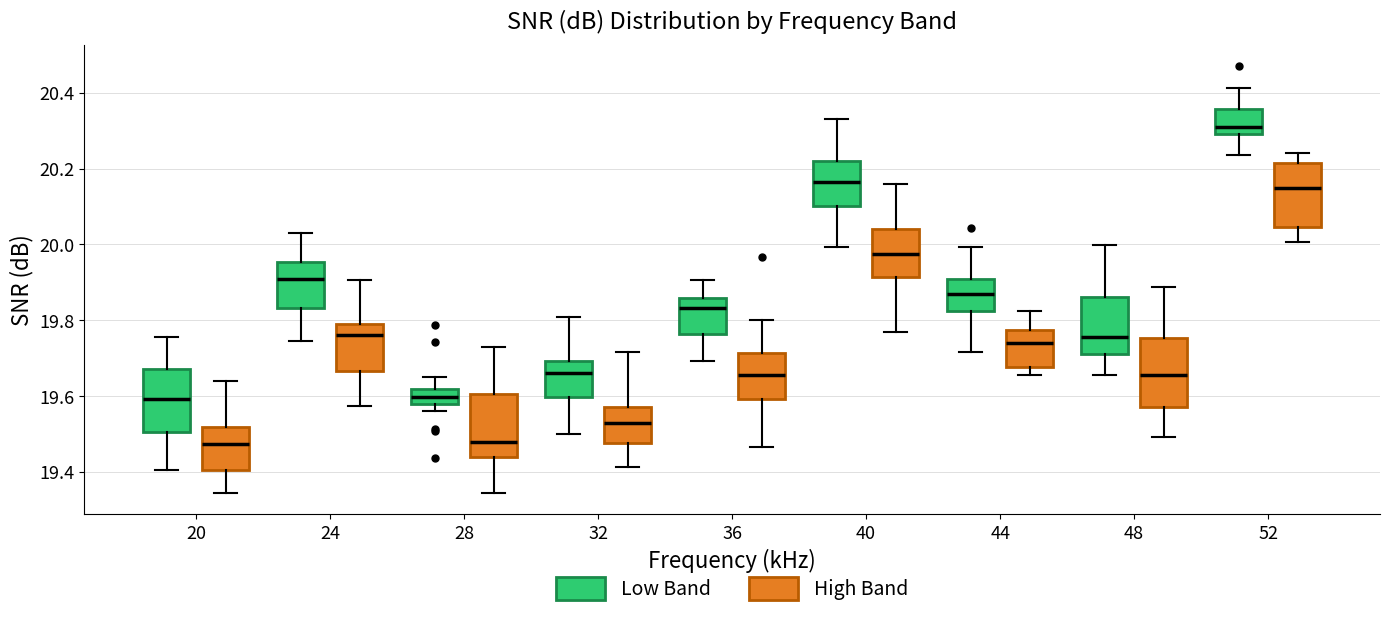

Reading left to right, read every box against the y-axis: the position of its median line, the range the box covers, and the ends of its whiskers. The values are not printed on the chart, so give them approximately, as read against the axis.

20 (Low Band): median 19.60, box 19.50 to 19.68, whiskers 19.40 to 19.76
20 (High Band): median 19.48, box 19.40 to 19.52, whiskers 19.34 to 19.64
24 (Low Band): median 19.90, box 19.84 to 19.96, whiskers 19.74 to 20.04
24 (High Band): median 19.76, box 19.66 to 19.78, whiskers 19.58 to 19.90
28 (Low Band): median 19.60, box 19.58 to 19.62, whiskers 19.56 to 19.64
28 (High Band): median 19.48, box 19.44 to 19.60, whiskers 19.34 to 19.72
32 (Low Band): median 19.66, box 19.60 to 19.70, whiskers 19.50 to 19.80
32 (High Band): median 19.52, box 19.48 to 19.58, whiskers 19.42 to 19.72
36 (Low Band): median 19.84, box 19.76 to 19.86, whiskers 19.70 to 19.90
36 (High Band): median 19.66, box 19.60 to 19.72, whiskers 19.46 to 19.80
40 (Low Band): median 20.16, box 20.10 to 20.22, whiskers 20.00 to 20.32
40 (High Band): median 19.98, box 19.92 to 20.04, whiskers 19.76 to 20.16
44 (Low Band): median 19.88, box 19.82 to 19.90, whiskers 19.72 to 20.00
44 (High Band): median 19.74, box 19.68 to 19.78, whiskers 19.66 to 19.82
48 (Low Band): median 19.76, box 19.72 to 19.86, whiskers 19.66 to 20.00
48 (High Band): median 19.66, box 19.58 to 19.76, whiskers 19.50 to 19.88
52 (Low Band): median 20.32, box 20.30 to 20.36, whiskers 20.24 to 20.42
52 (High Band): median 20.14, box 20.04 to 20.22, whiskers 20.00 to 20.24